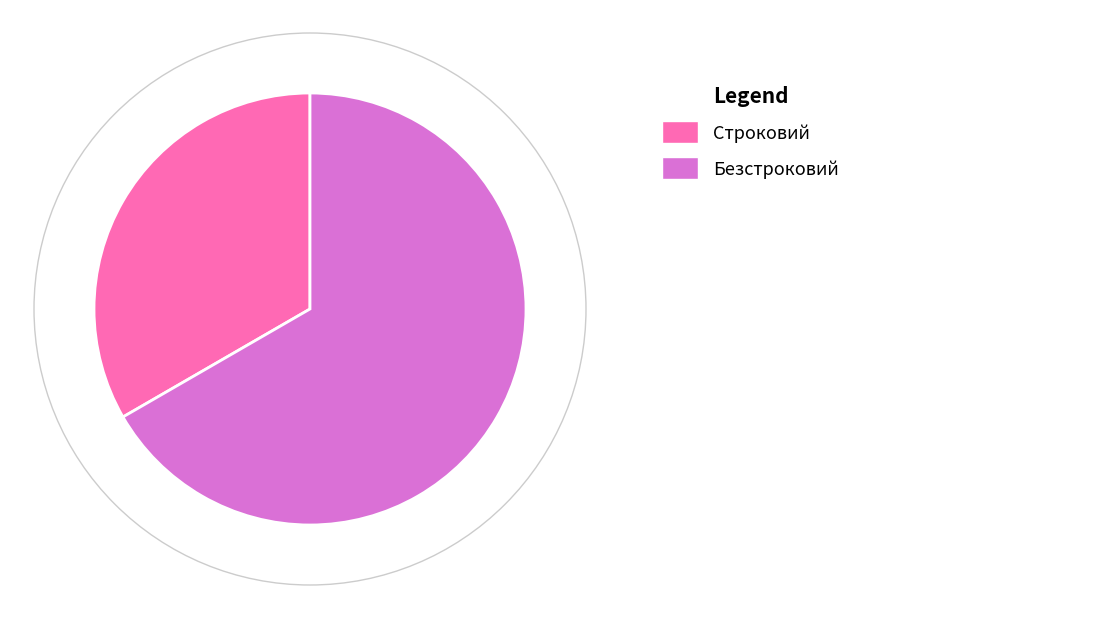

Is there a majority slice in this chart?

Yes